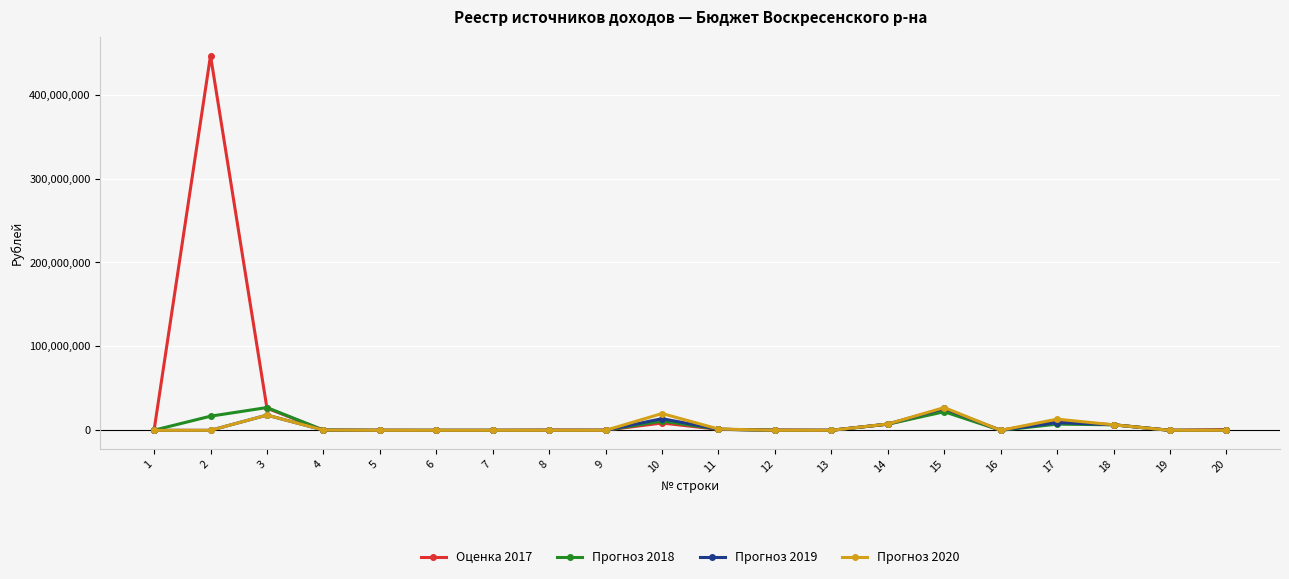

Which series has the widest spread of values?

Оценка 2017